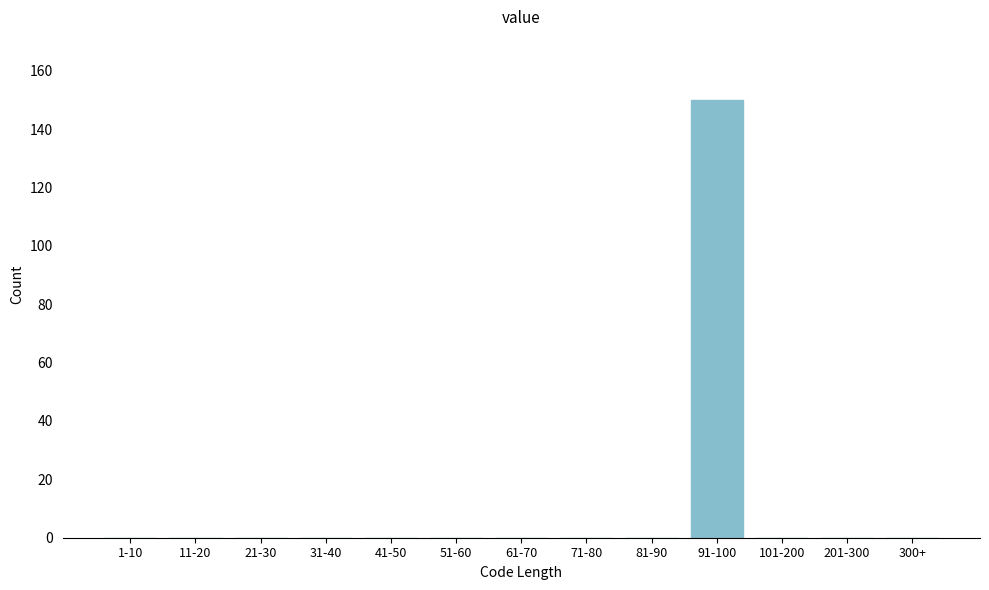

Reading left to right, what are all the values shown in this chart?

1-10=0	11-20=0	21-30=0	31-40=0	41-50=0	51-60=0	61-70=0	71-80=0	81-90=0	91-100=150	101-200=0	201-300=0	300+=0